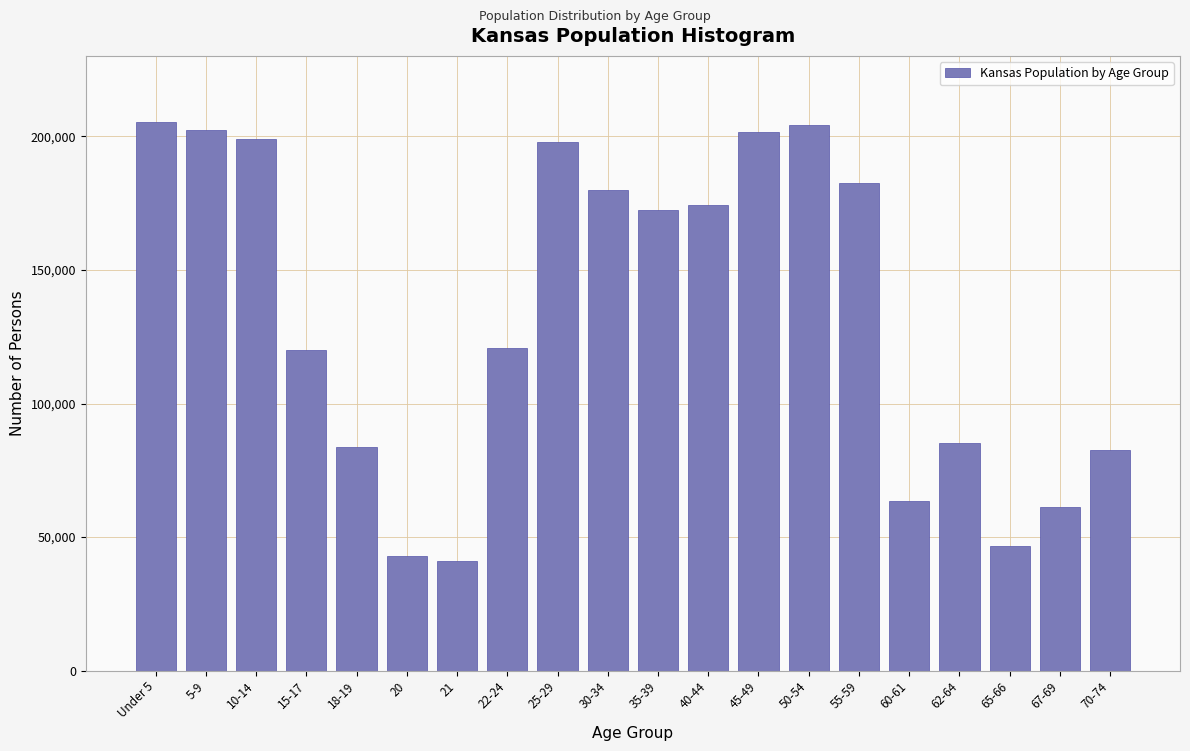

What is the greatest value displayed?

205492